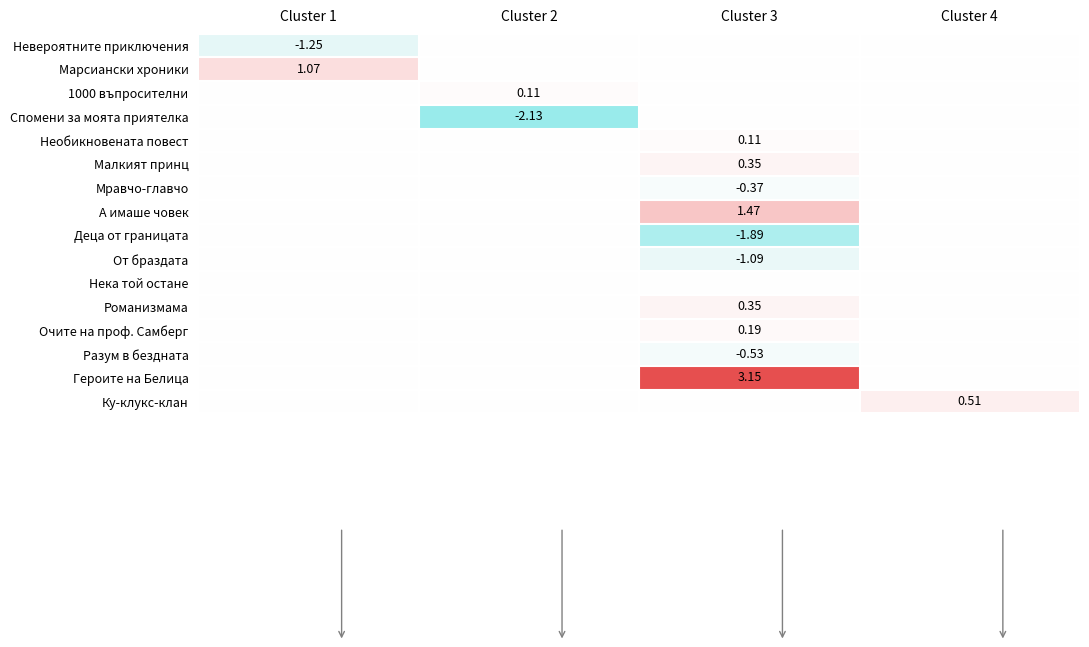

List the series in order of their peak value, lowest first.

Невероятните приключения, Спомени за моята приятелка, Мравчо-главчо, Деца от границата, От браздата, Нека той остане, Разум в бездната, 1000 въпросителни, Необикновената повест, Очите на проф. Самберг, Малкият принц, Романизмама, Ку-клукс-клан, Марсиански хроники, А имаше човек, Героите на Белица